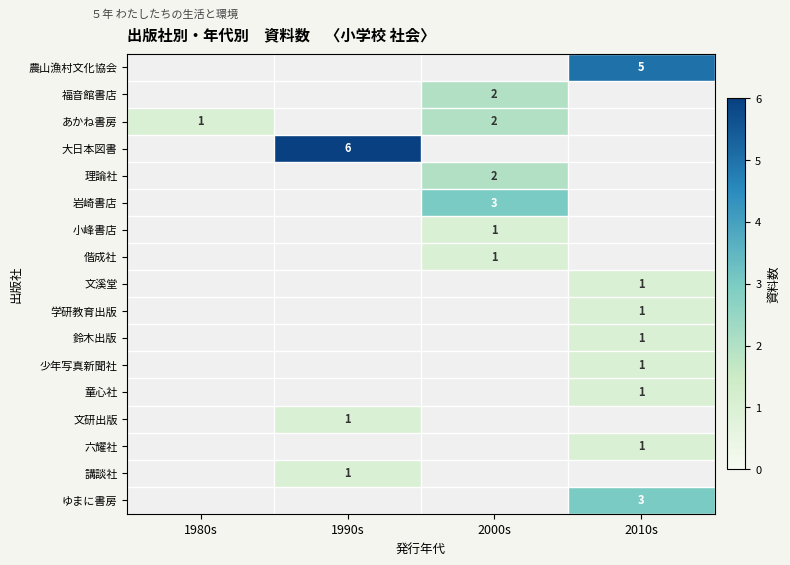

The value of 福音館書店 at 2000s is 3. True or false?

False